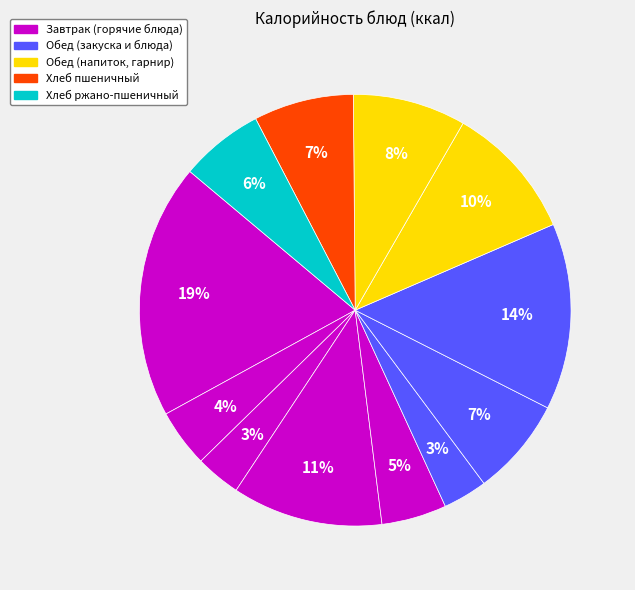

How many segments does this pie chart have?

12